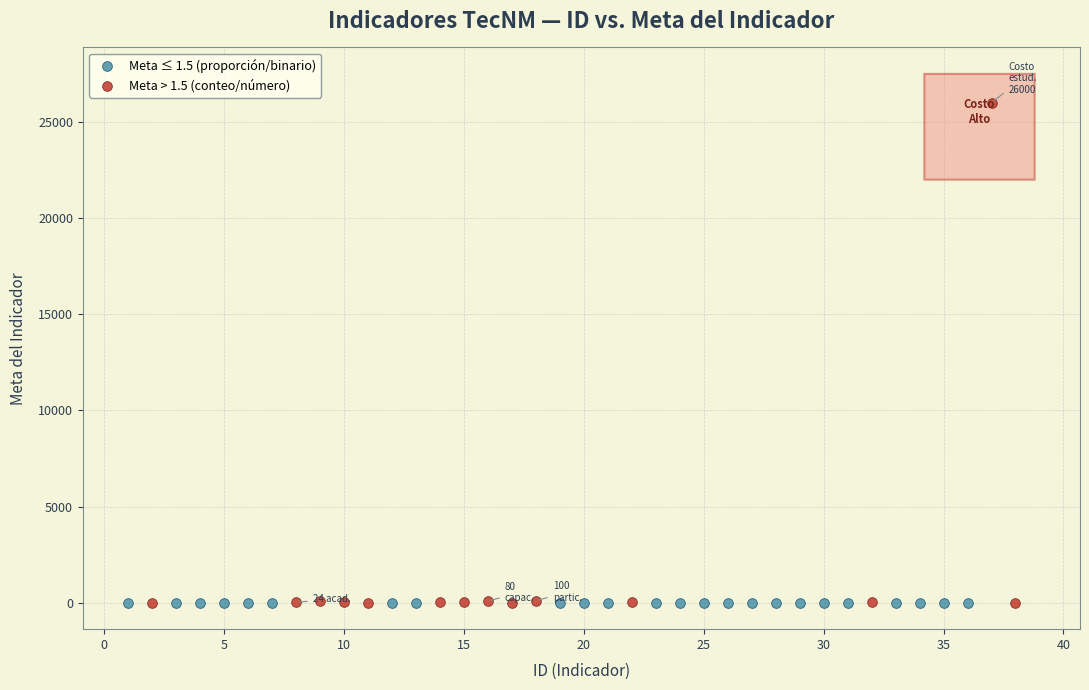

Which series has the widest spread of Y values?

Meta > 1.5 (conteo/número)